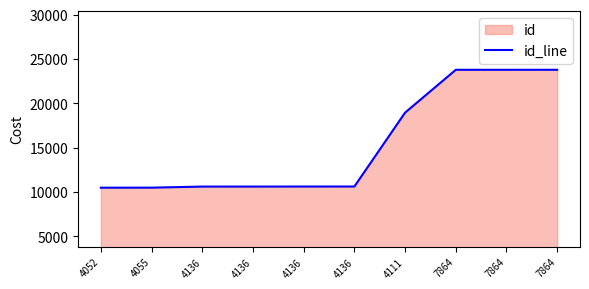

Which category has the lowest value across all series?

4052